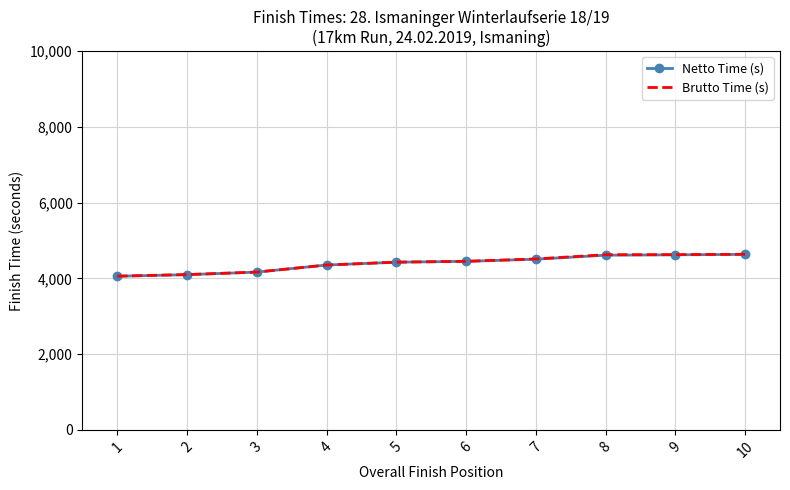

What is the total value across all series at 3?

8333